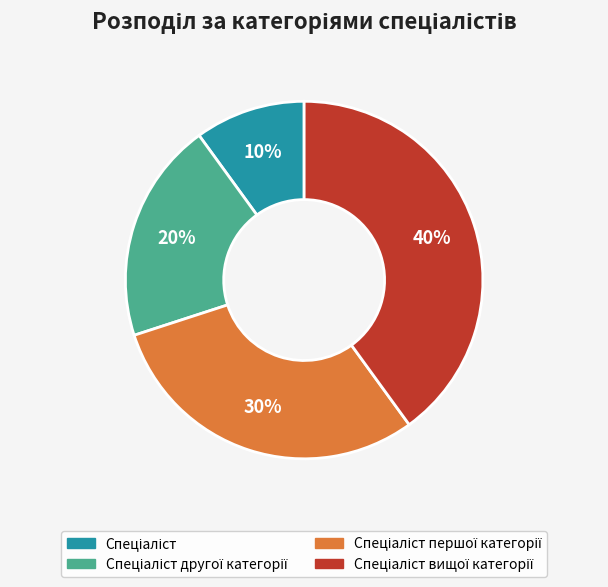

How many slices are in this pie chart?

4